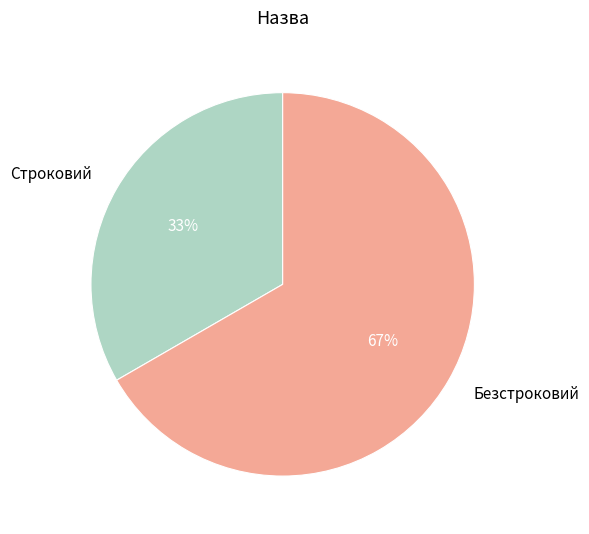

Which category has the biggest portion of the pie?

Безстроковий